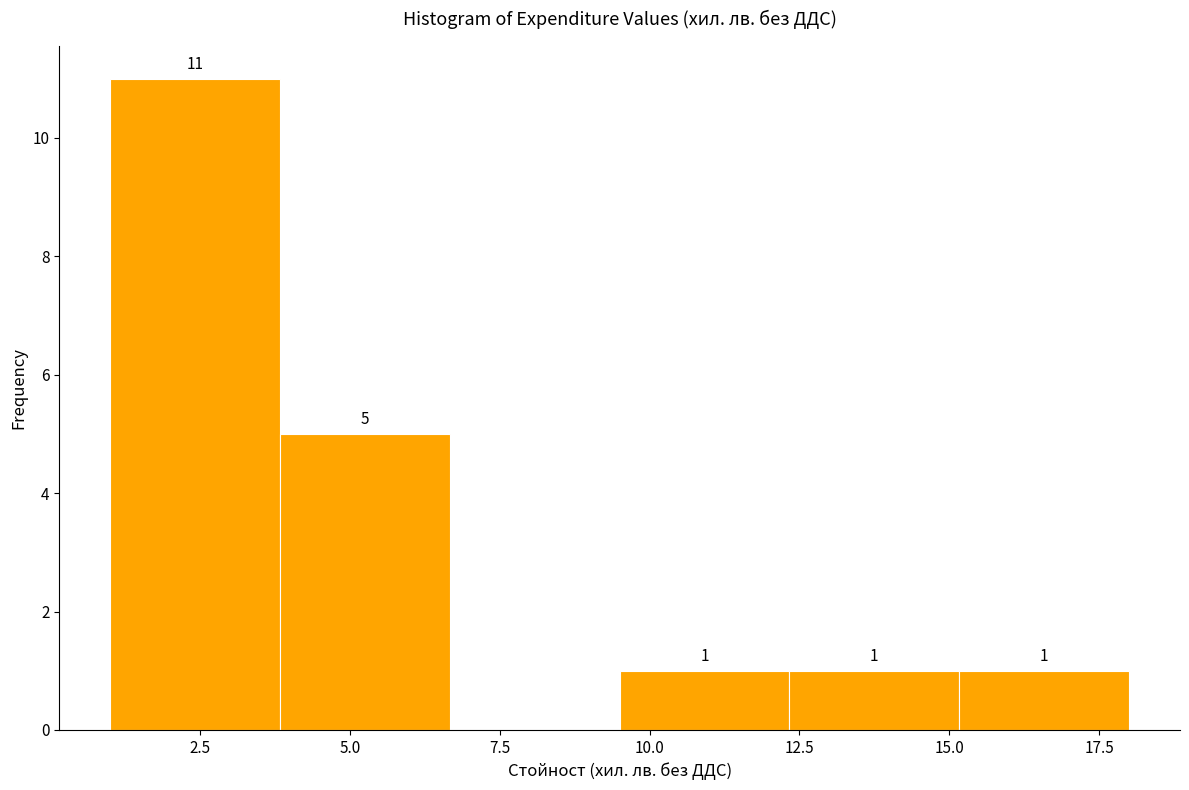

Over which range of the x-axis is the bar tallest?

1.0 to 4.0